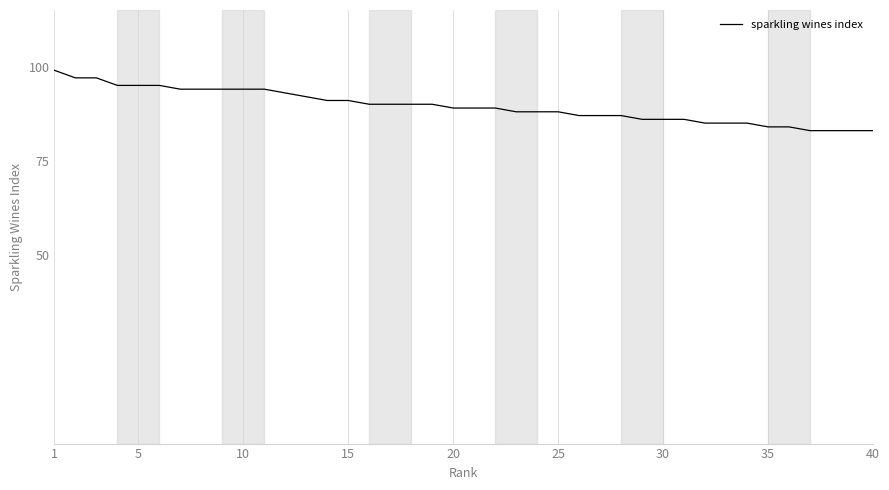

How many categories are shown in the chart?

40